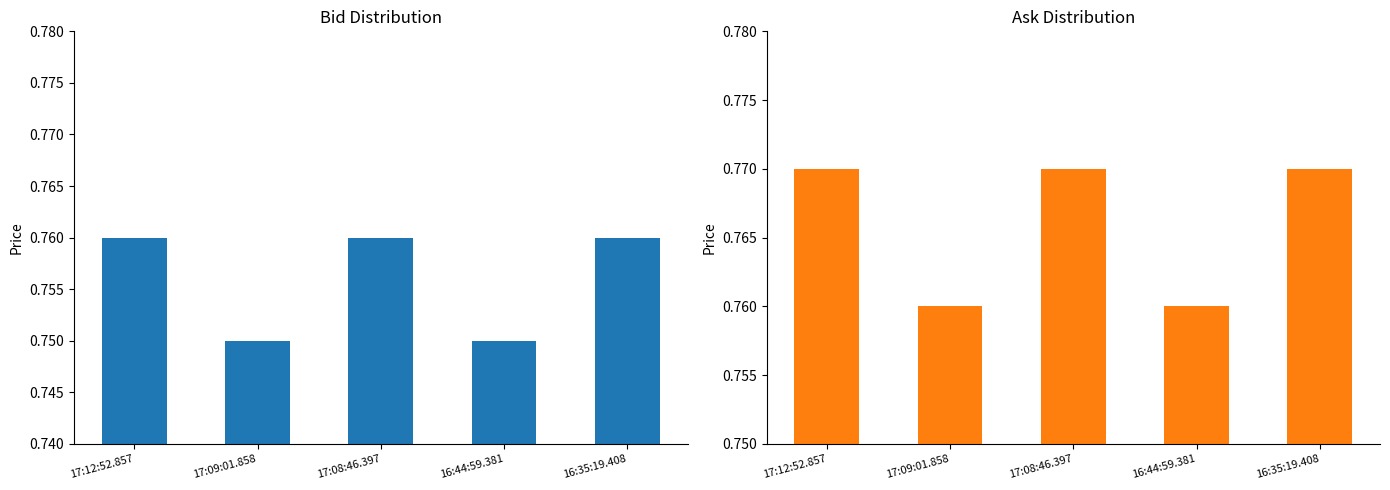

What are all the series names shown in the legend?

Bid, Ask